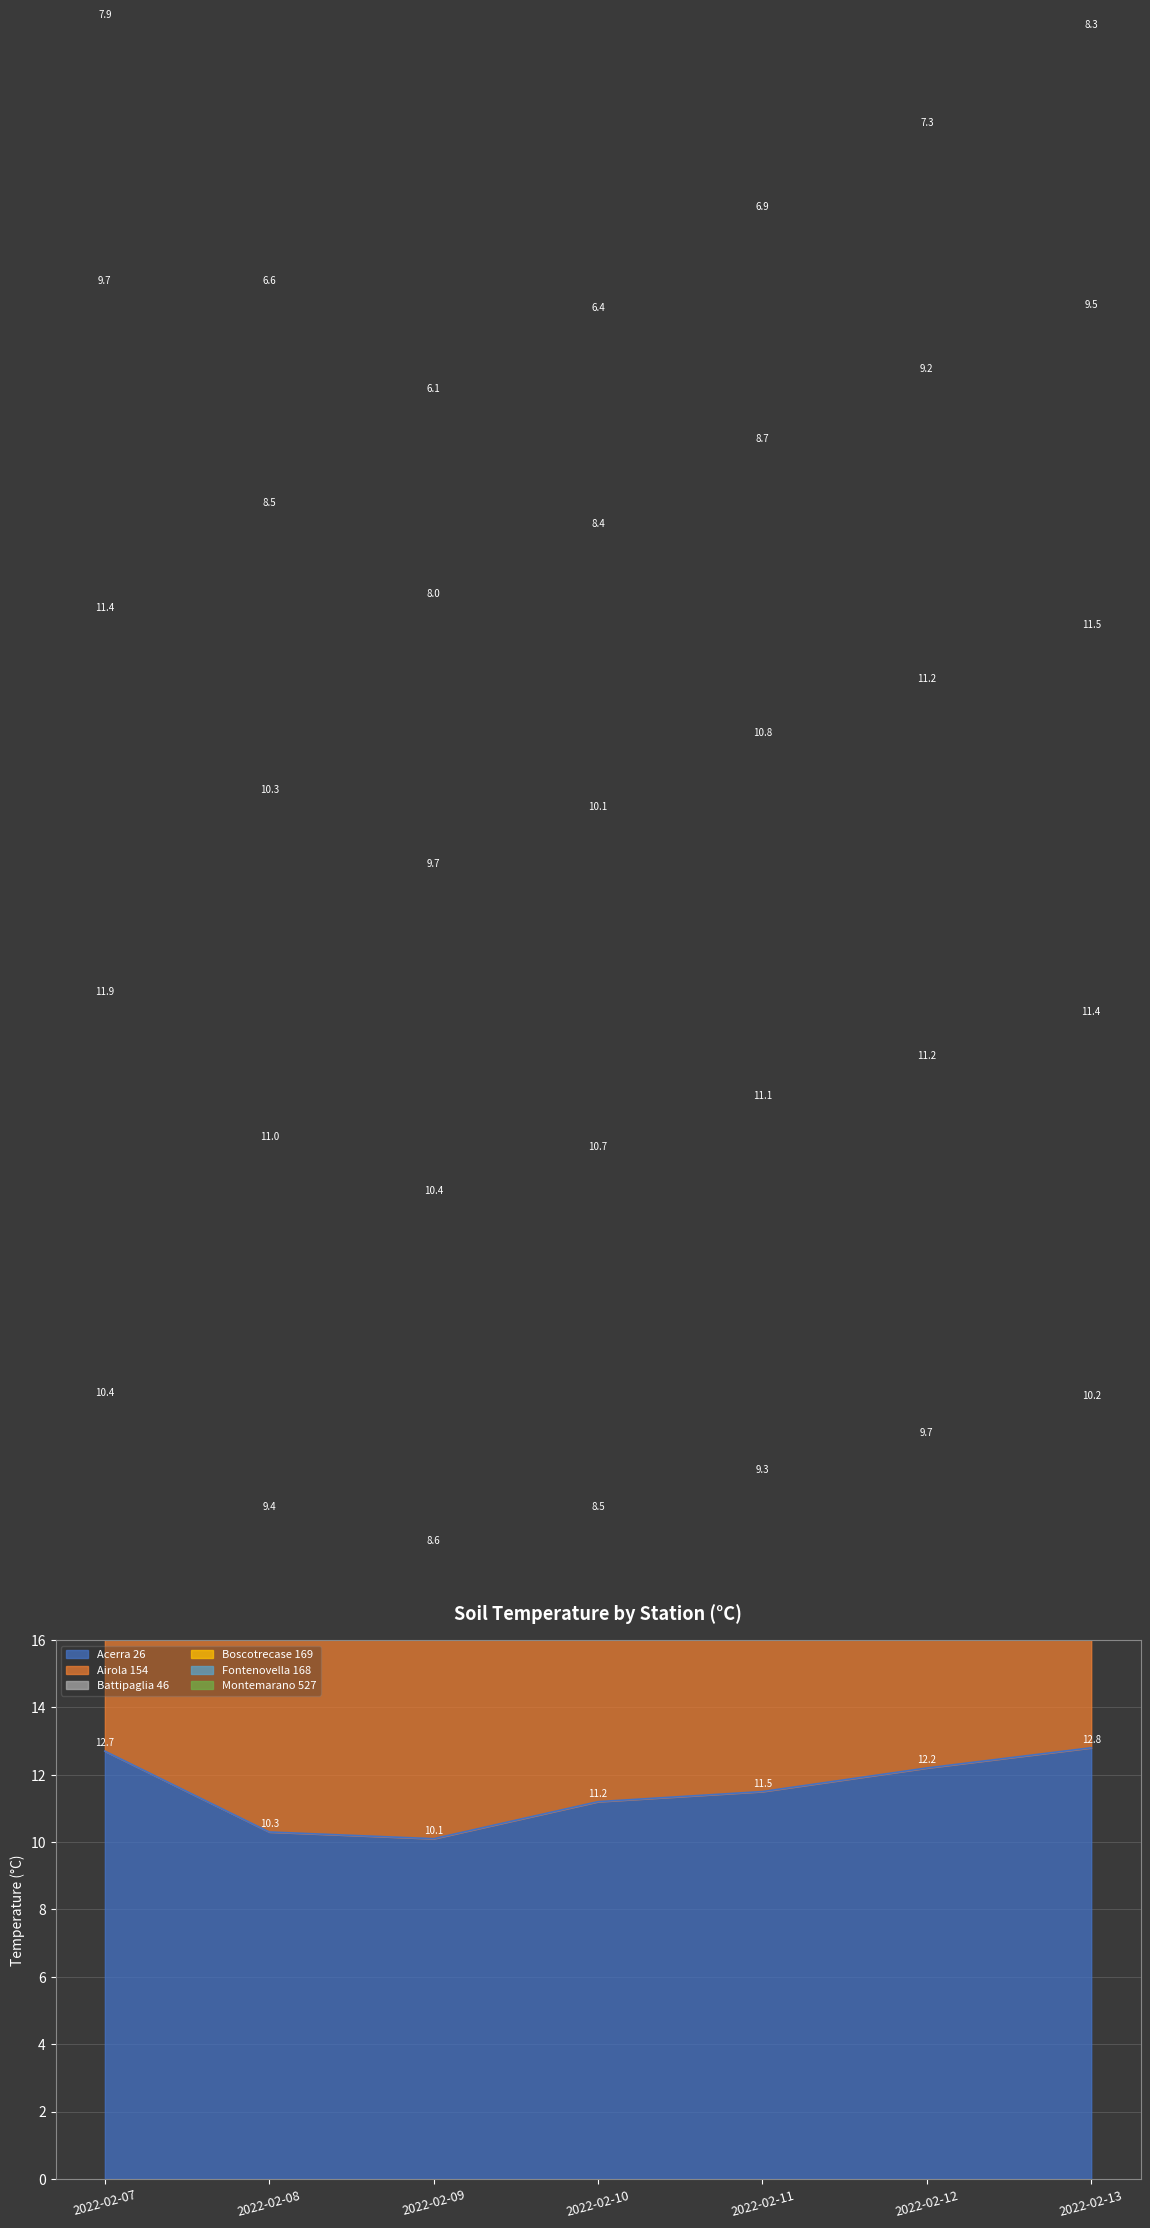

What is the lowest value of the Acerra 26 series?

10.1